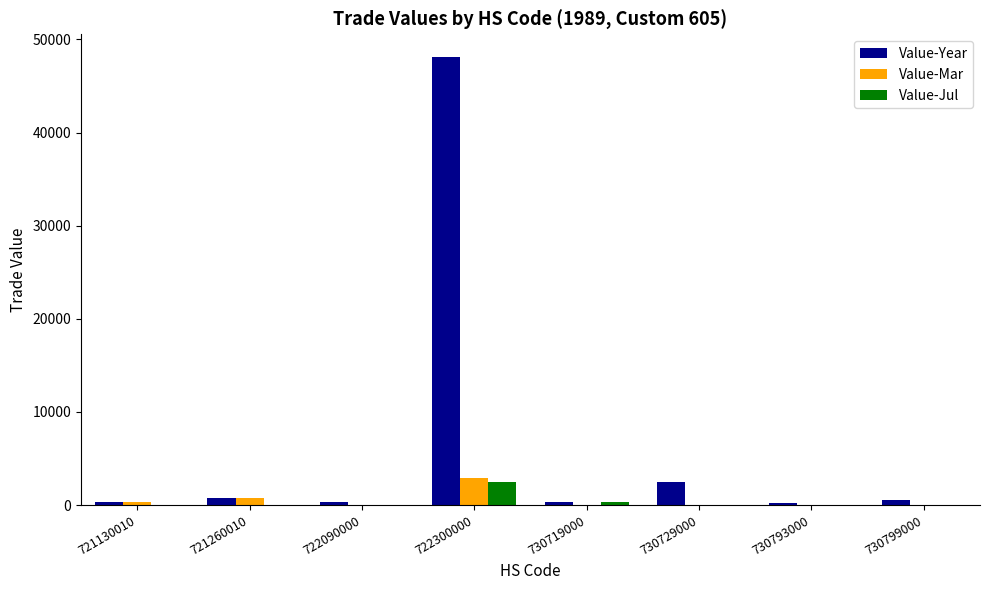

True or false: Value-Year has a value of 2468 at 730729000.

True